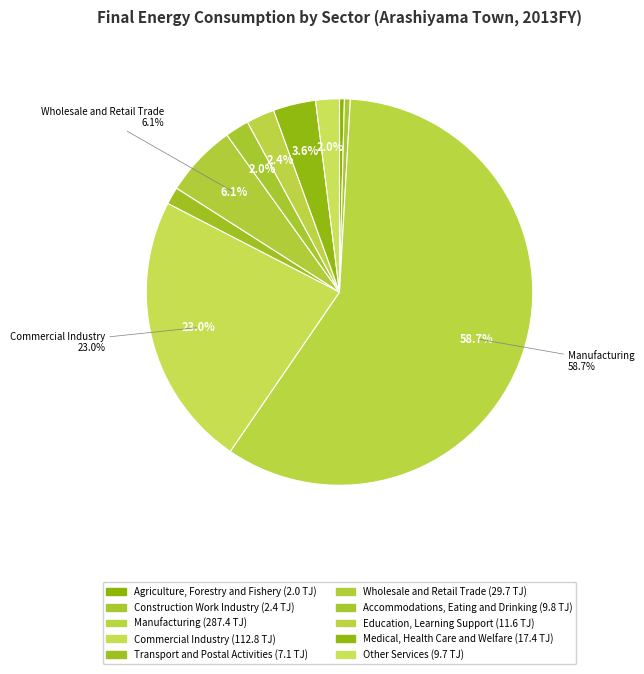

Which category has the smallest portion of the pie?

Agriculture, Forestry and Fishery